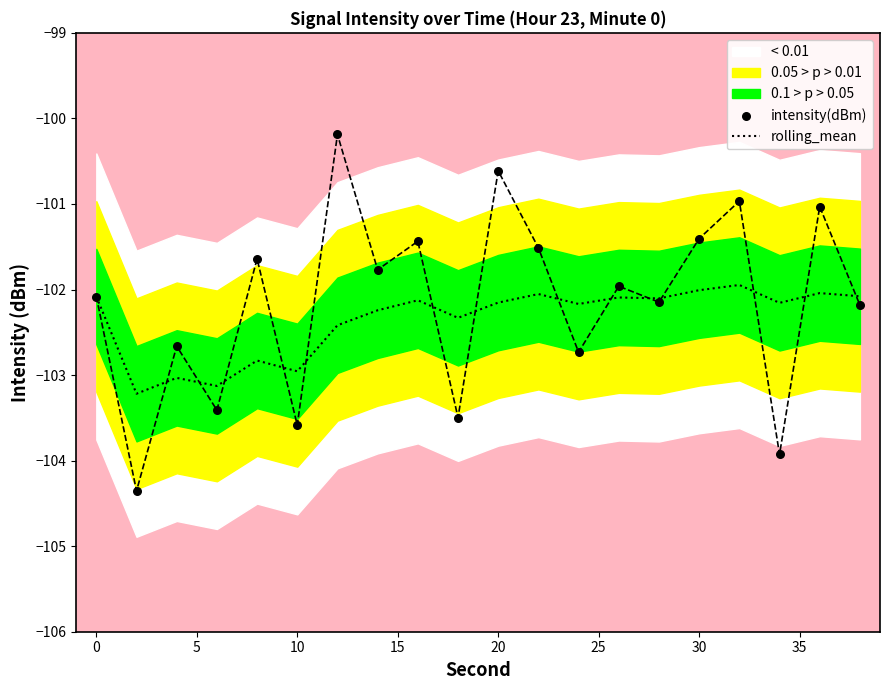

What is the highest value of the rolling_mean series?

-101.9